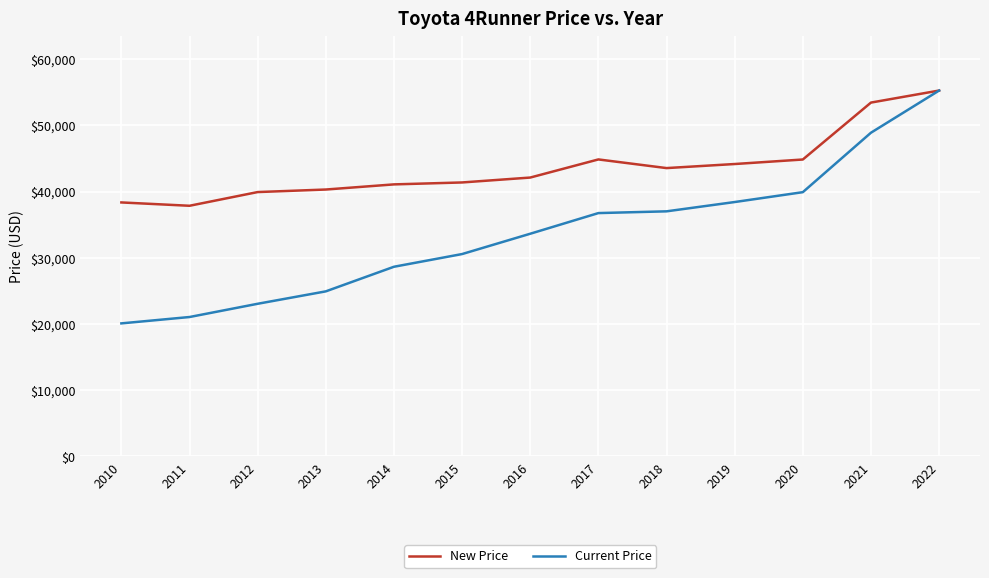

At which category does the chart reach its peak across all series?

2022